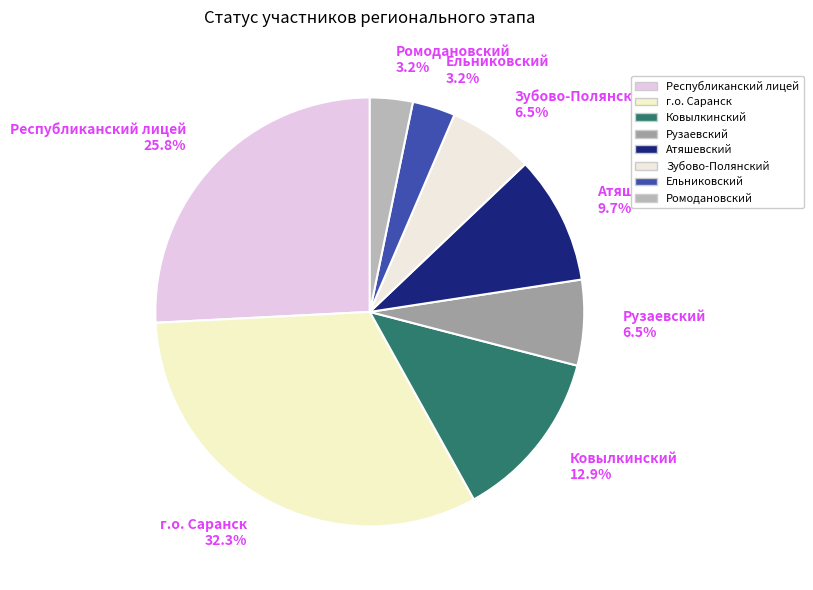

What is the largest slice in the pie chart?

г.о. Саранск